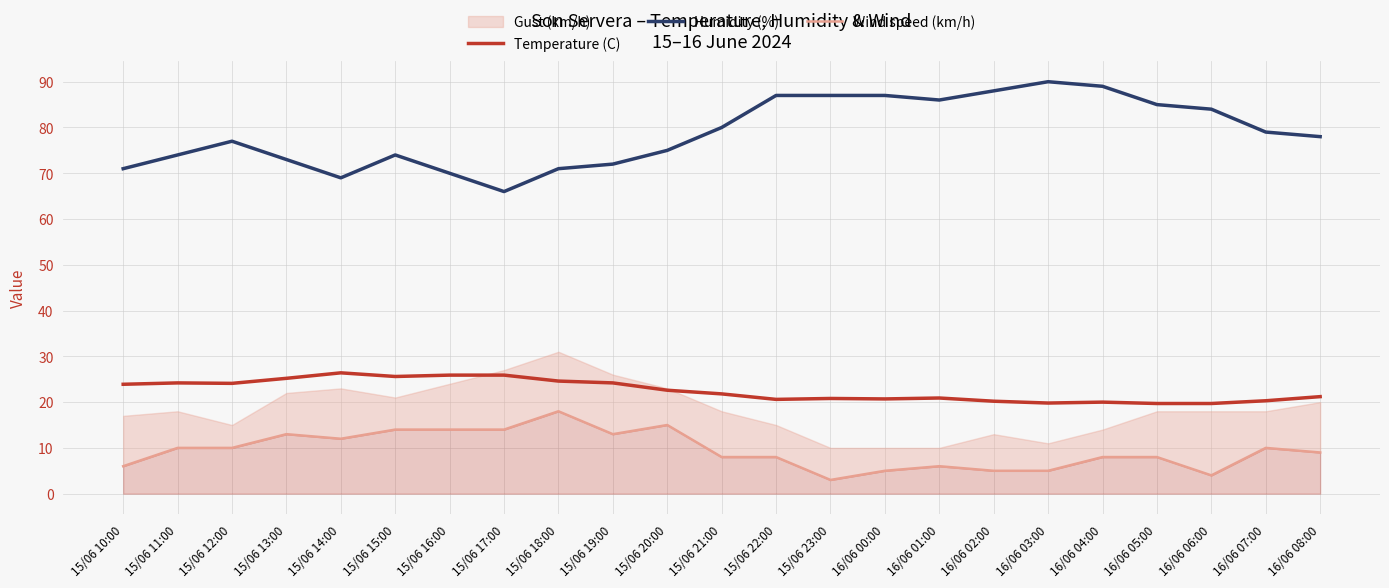

Rank the series by their average value, from lowest to highest.

Wind speed (km/h), Temperature (C), Humidity (%)